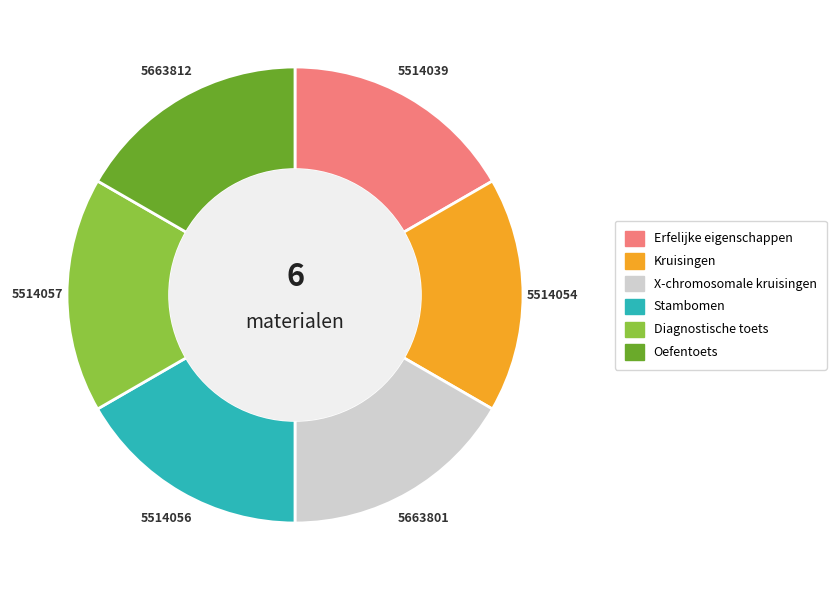

Does Erfelijke eigenschappen account for over 50% of the chart?

No